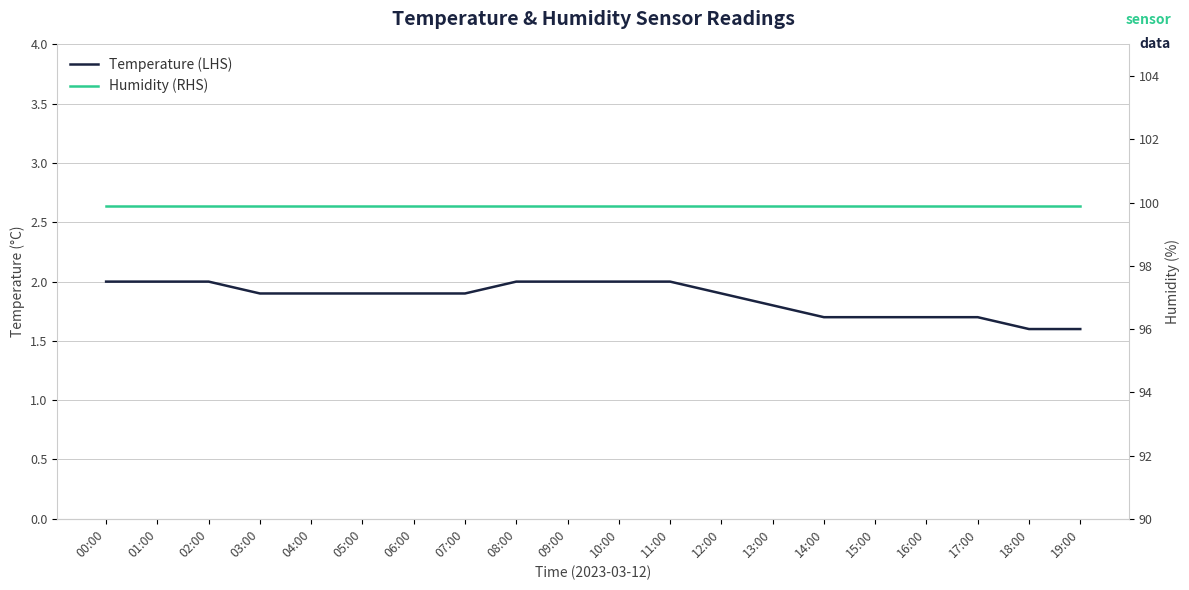

True or false: Temperature (LHS) has a value of 1.9 at 07:00.

True